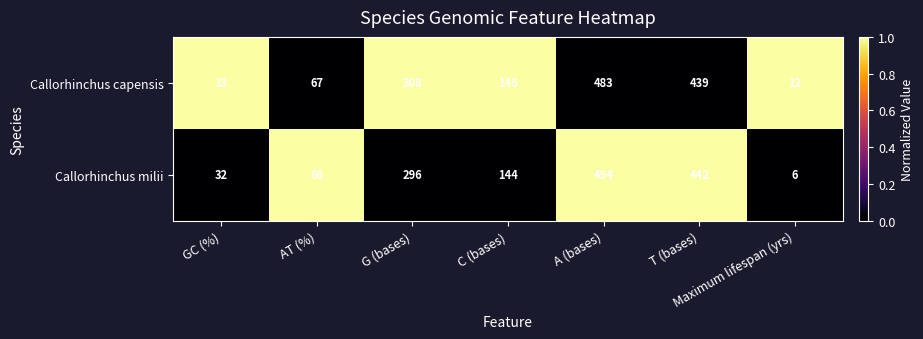

The value of Callorhinchus milii at Maximum lifespan (yrs) is 8. True or false?

False